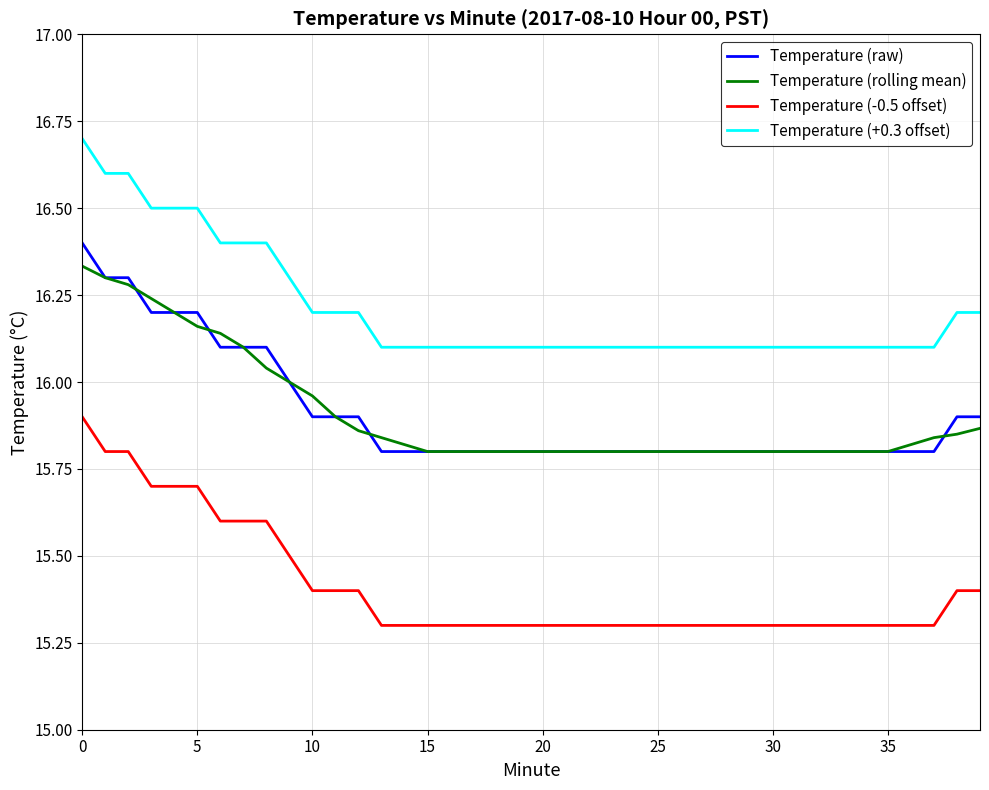

What is the difference between the maximum and second lowest values in the Temperature (+0.3 offset) series?

0.6